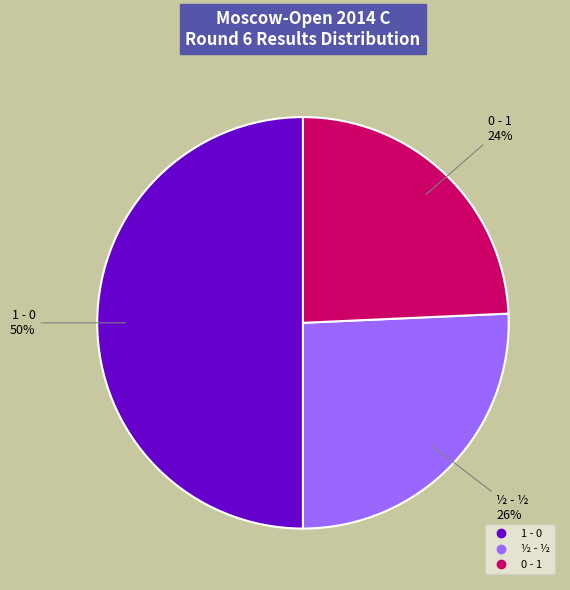

Approximately how many times larger is the value at ½ - ½ compared to 1 - 0?

0.5